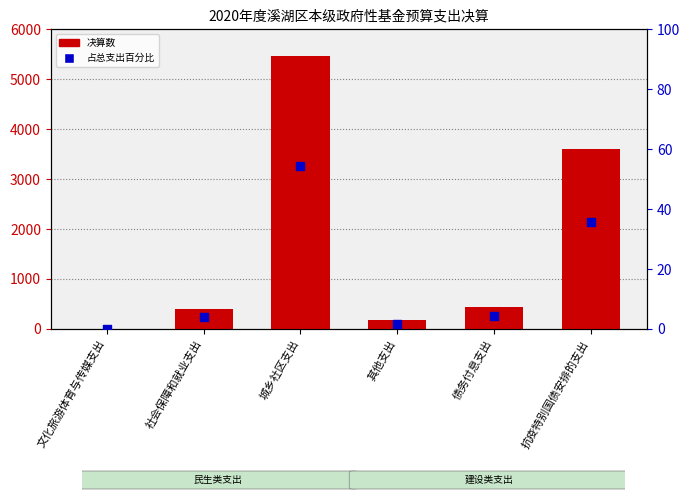

What is the total value across all series at 城乡社区支出?

5526.3